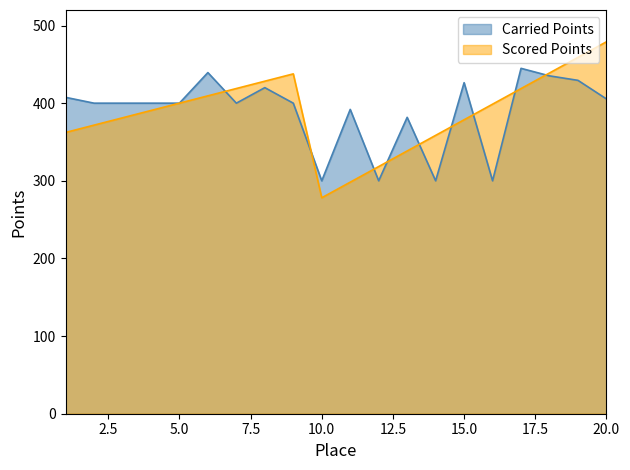

What is the difference between the maximum and minimum values in the Scored Points series?

200.9